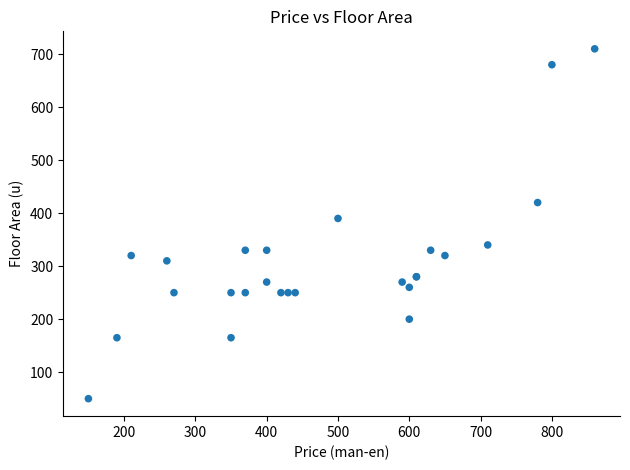

What Y value in the scatter plot is closest to 380?

390